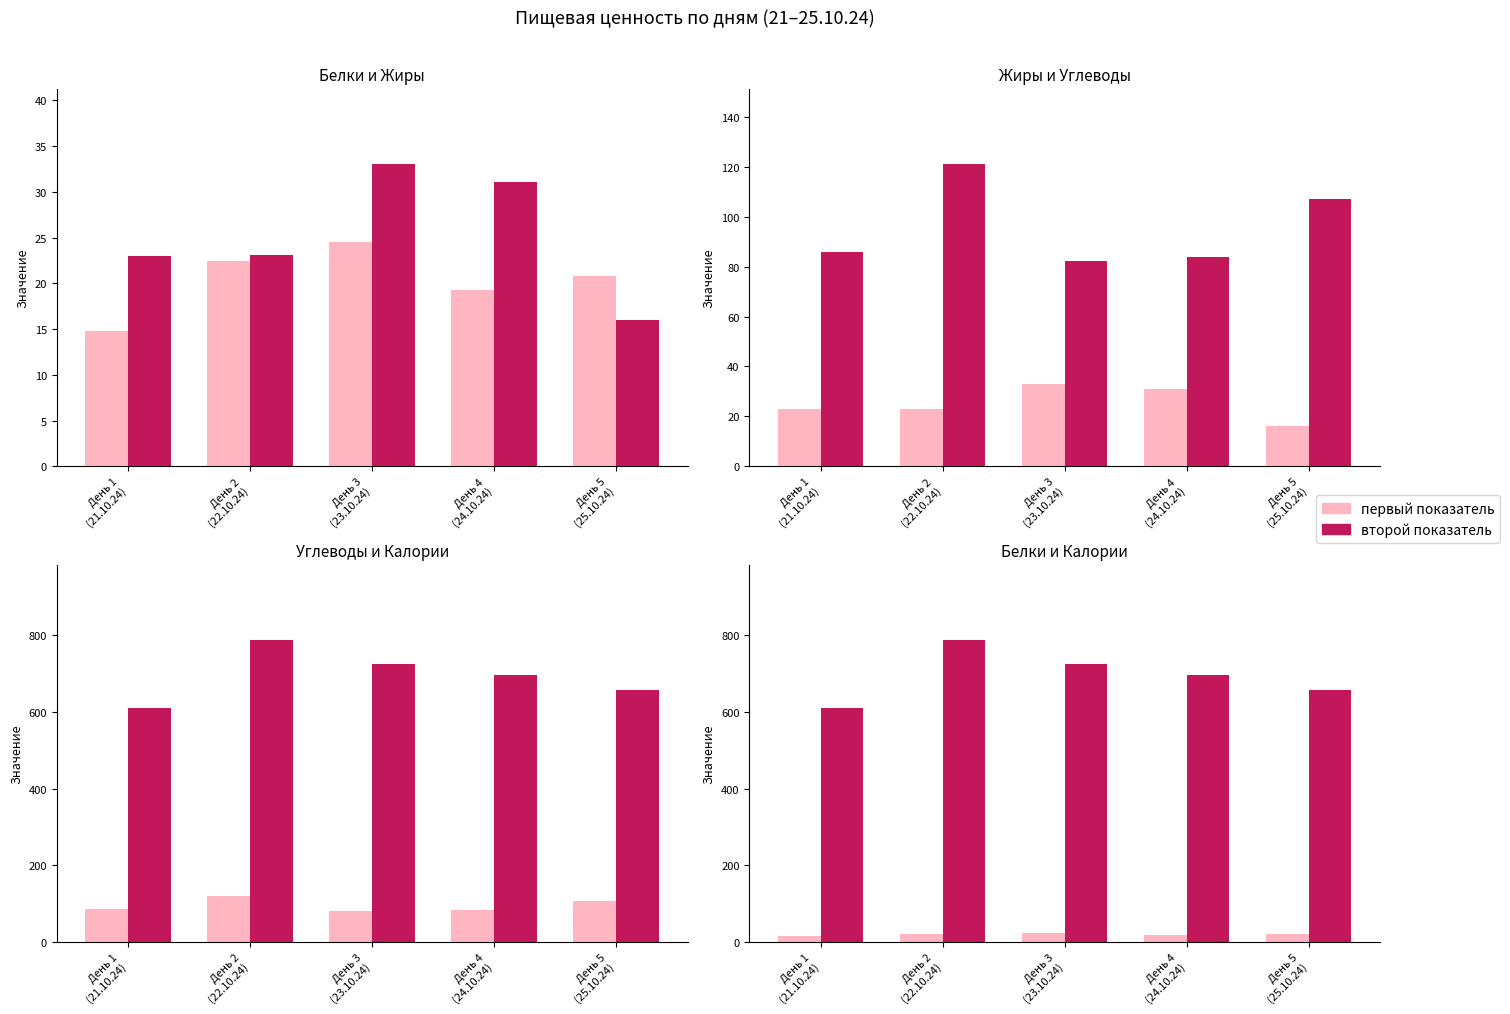

At how many categories does at least one series exceed 17?

5